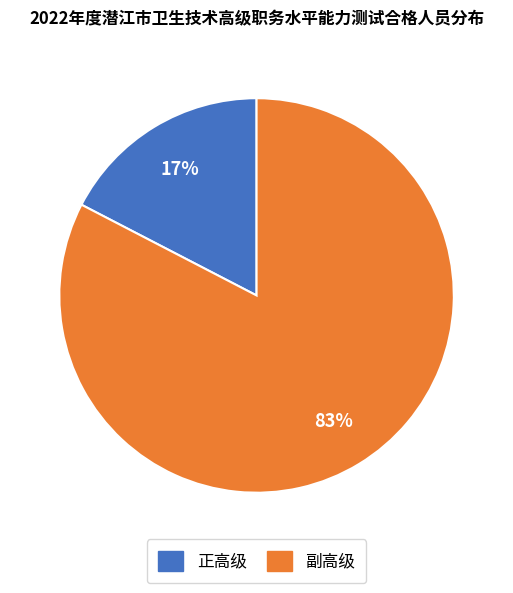

Count the number of slices in the pie.

2